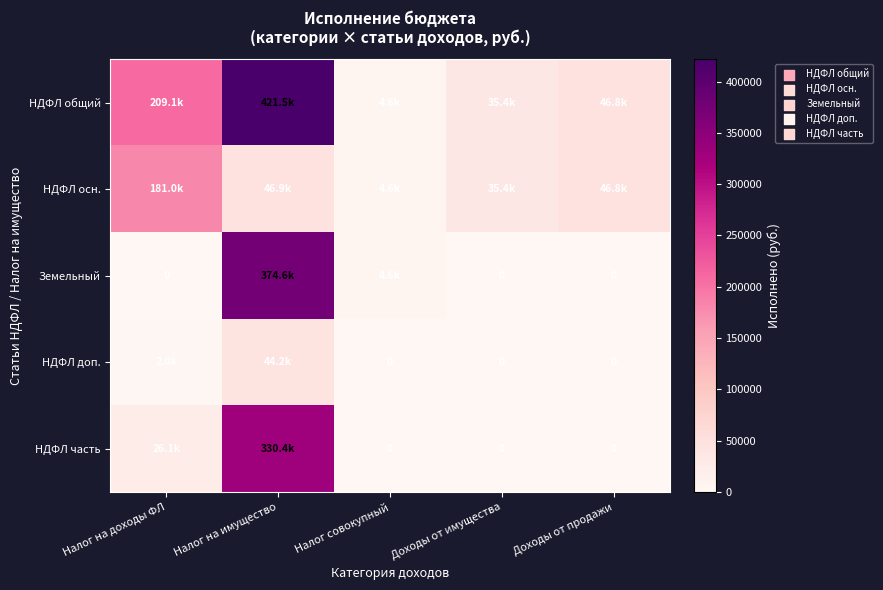

Is the value of НДФЛ доп. at Налог на доходы ФЛ greater than the value of НДФЛ осн. at Налог на имущество?

No